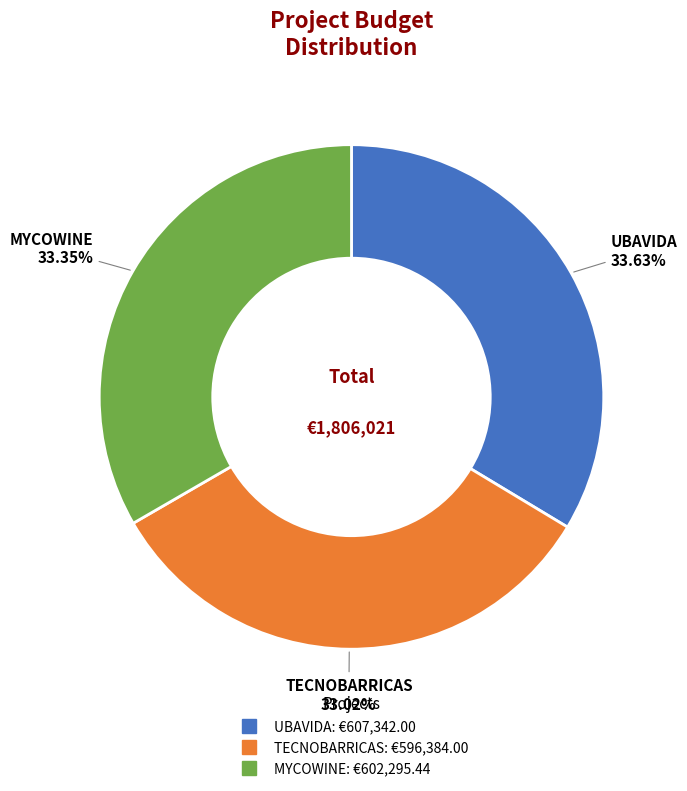

What percentage is the MYCOWINE slice, to the nearest percent?

33%